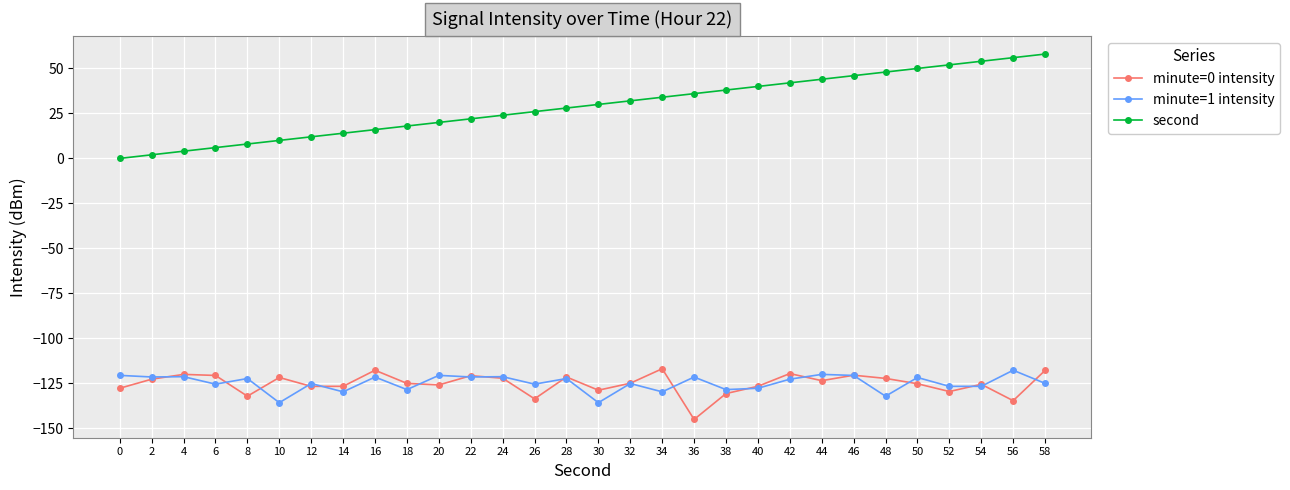

What are all the series names shown in the legend?

minute=0 intensity, minute=1 intensity, second